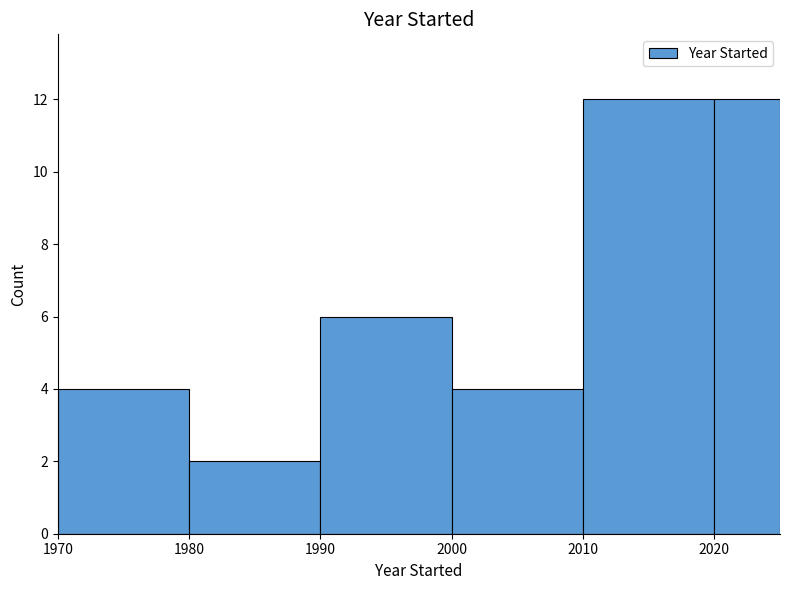

Reading left to right, transcribe this chart: for each bar, give the range it covers on the x-axis and its height. The values are not printed on the chart, so give them approximately, as read against the axis.

1970 to 1980: 4
1980 to 1990: 2
1990 to 2000: 6
2000 to 2010: 4
2010 to 2020: 12
2020 to 2025: 12